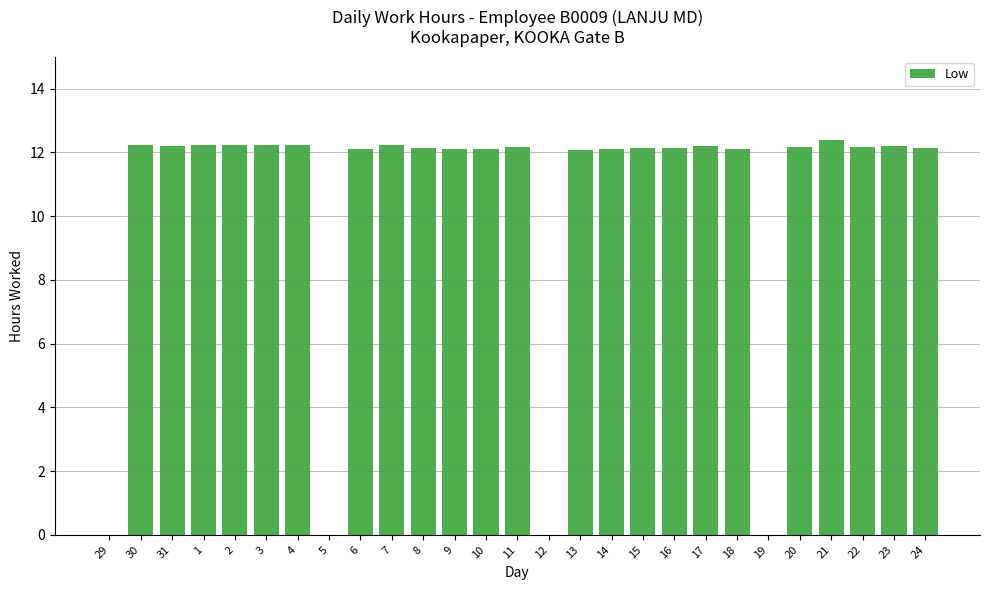

What is the ratio of the value at 10 to the value at 31?

1.0